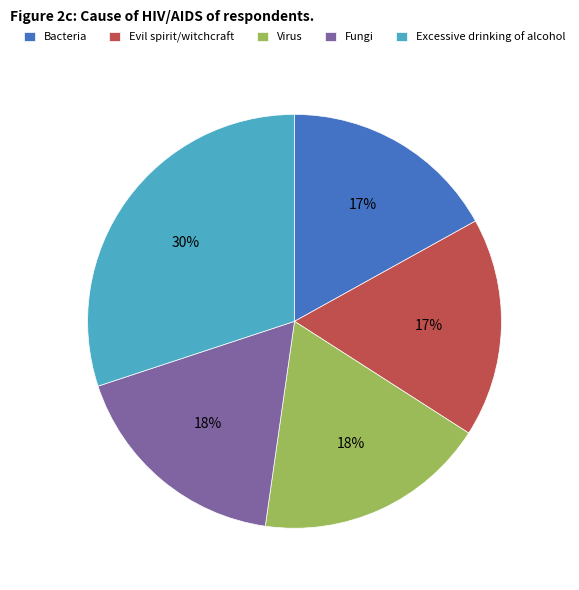

How many segments does this pie chart have?

5